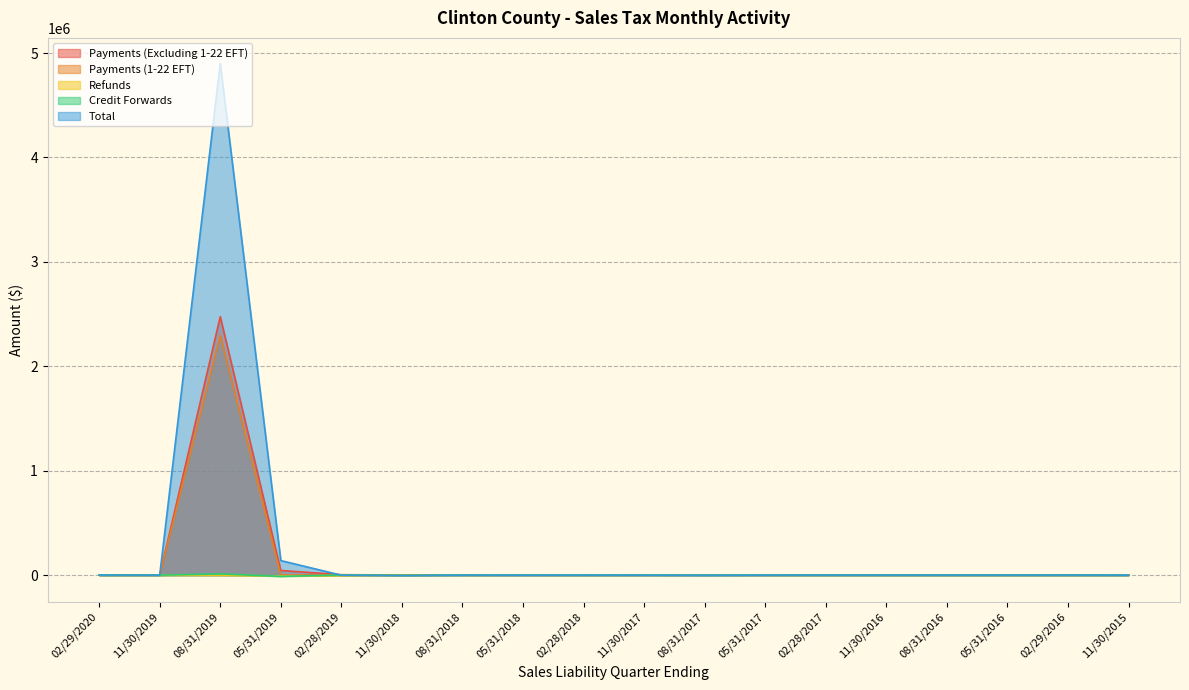

Does the chart display data point markers on the line(s)?

No